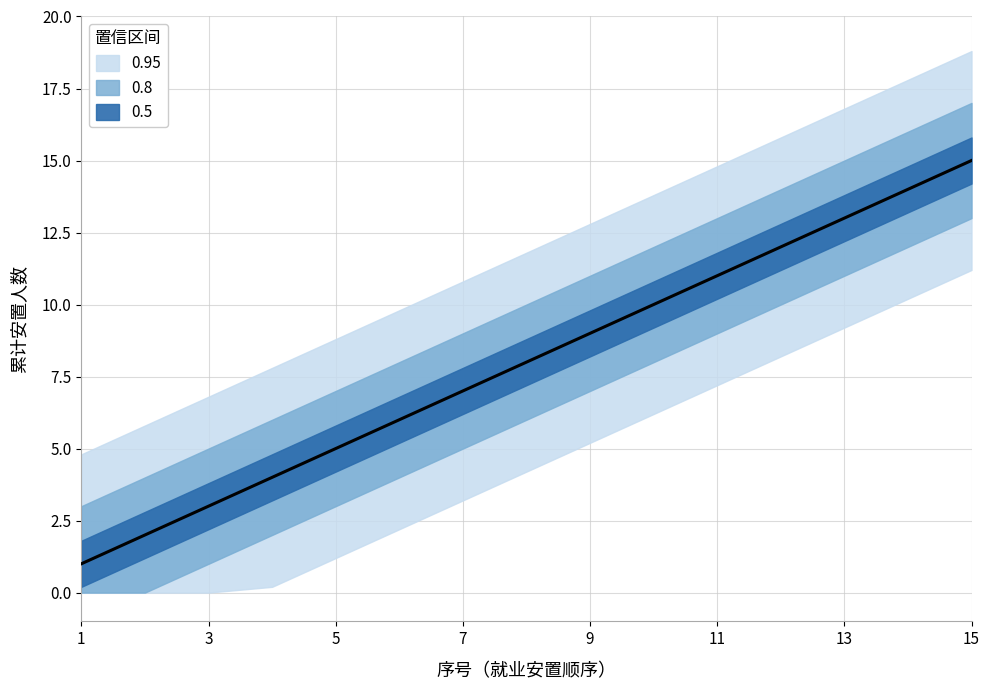

True or false: the data shows 6 at 6.

True